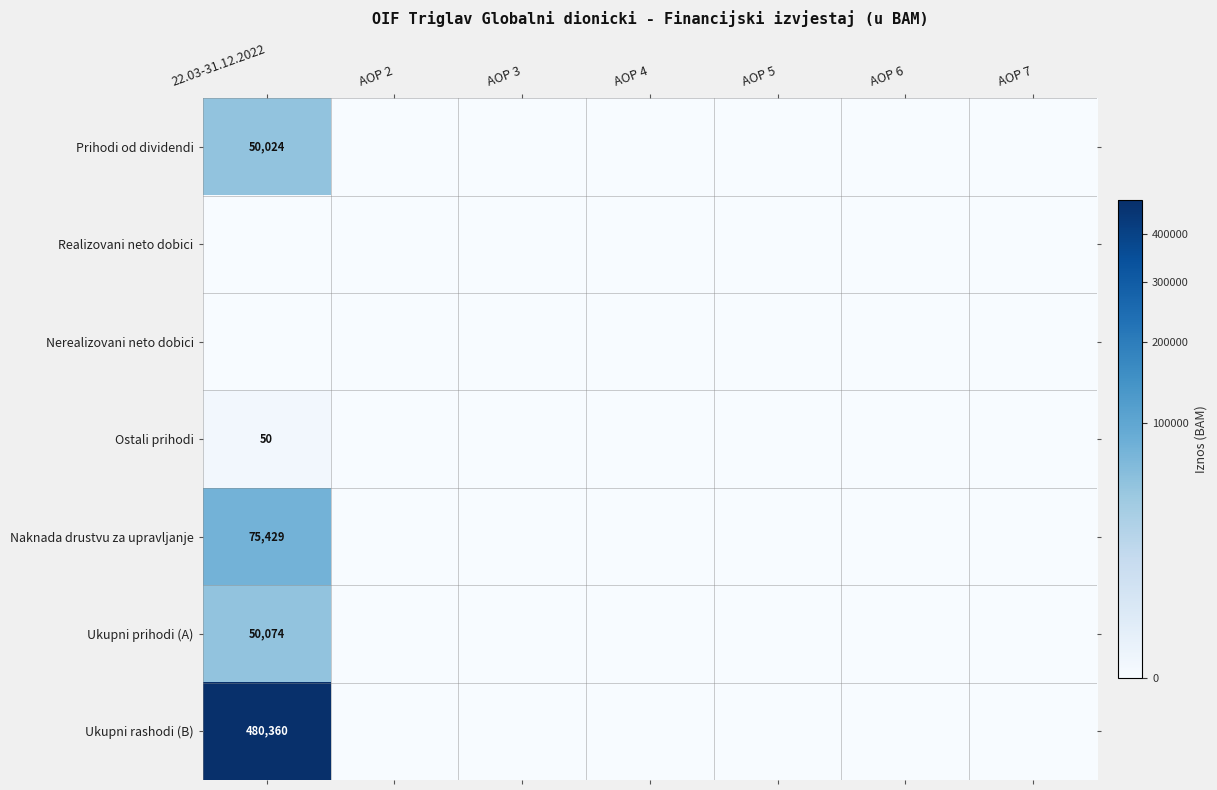

Which label corresponds to the smallest value in the chart?

AOP 2